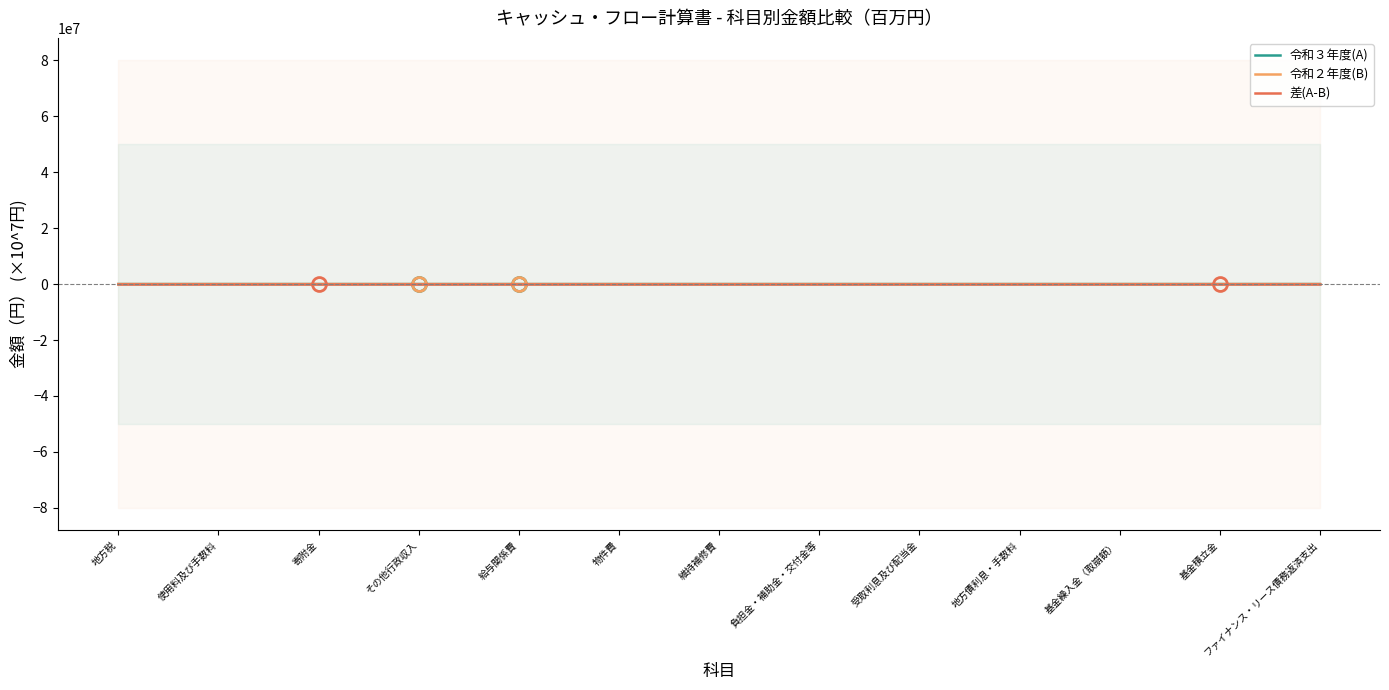

Is this an area chart (filled region under the line)?

No